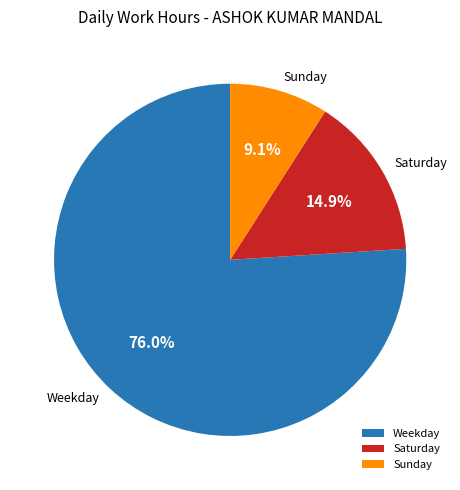

Do Weekday and Saturday together represent more than half of the pie?

Yes